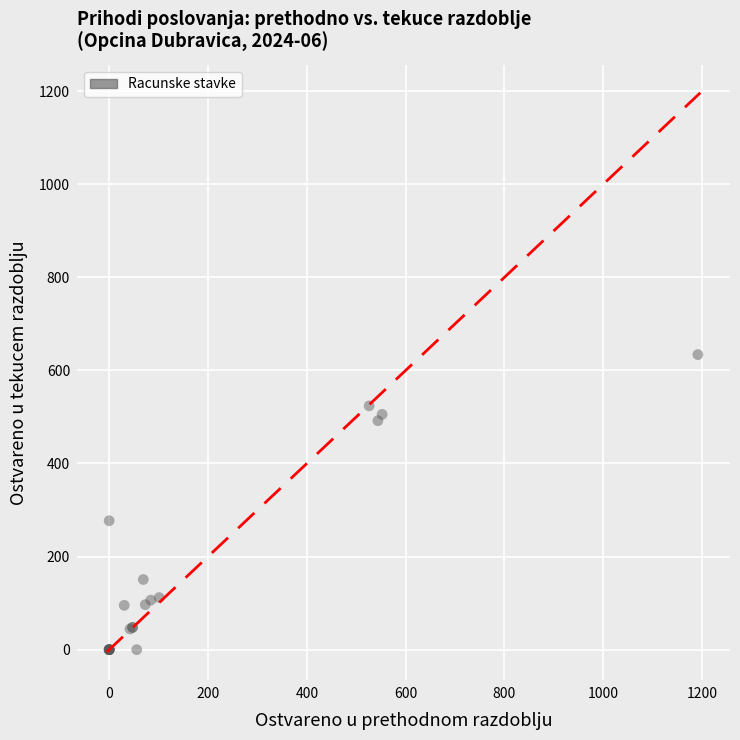

What Y value in the scatter plot is closest to 316?

277.0